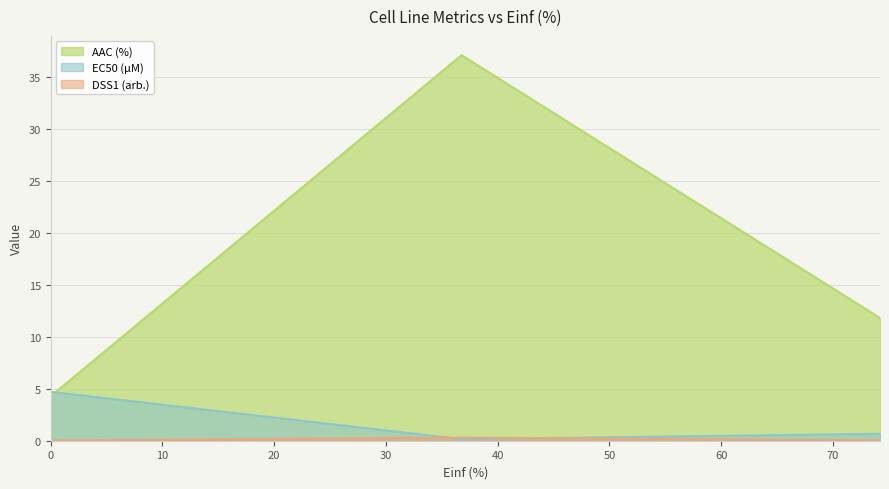

The DSS1 (arb.) series shows 0.5 at 36.767. True or false?

False